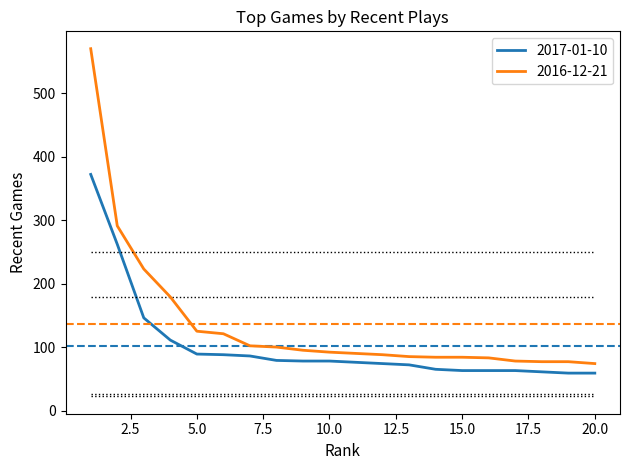

True or false: 2017-01-10 and 2016-12-21 intersect in this chart.

False